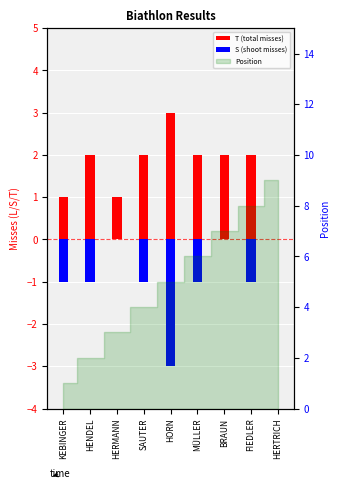

What is the total value across all series at HERMANN?

1